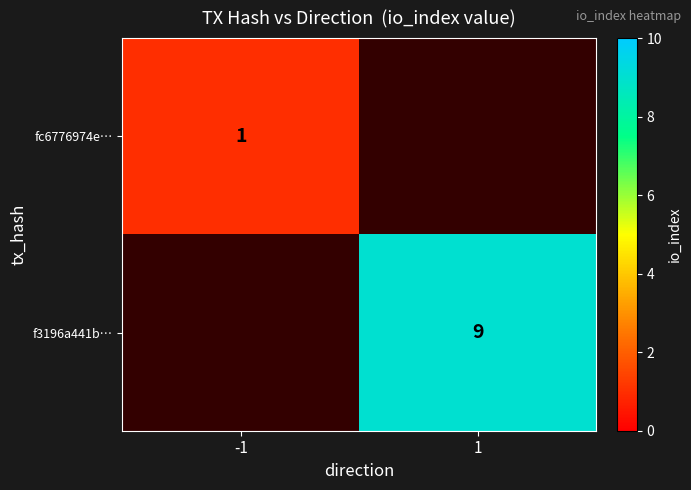

Is the value of fc6776974e… at -1 greater than the value of f3196a441b… at 1?

No